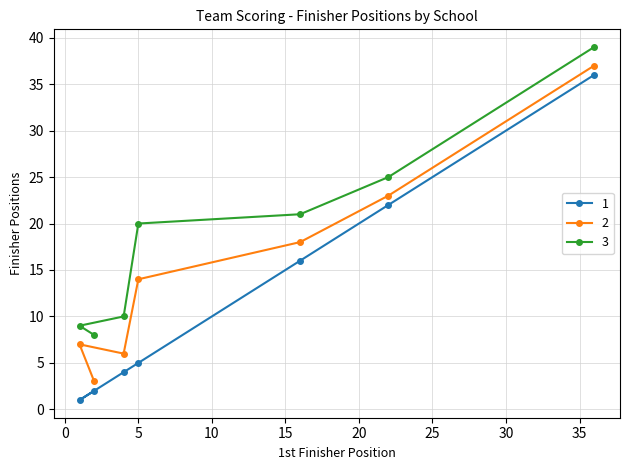

The value of 1 at SJA is 16. True or false?

True